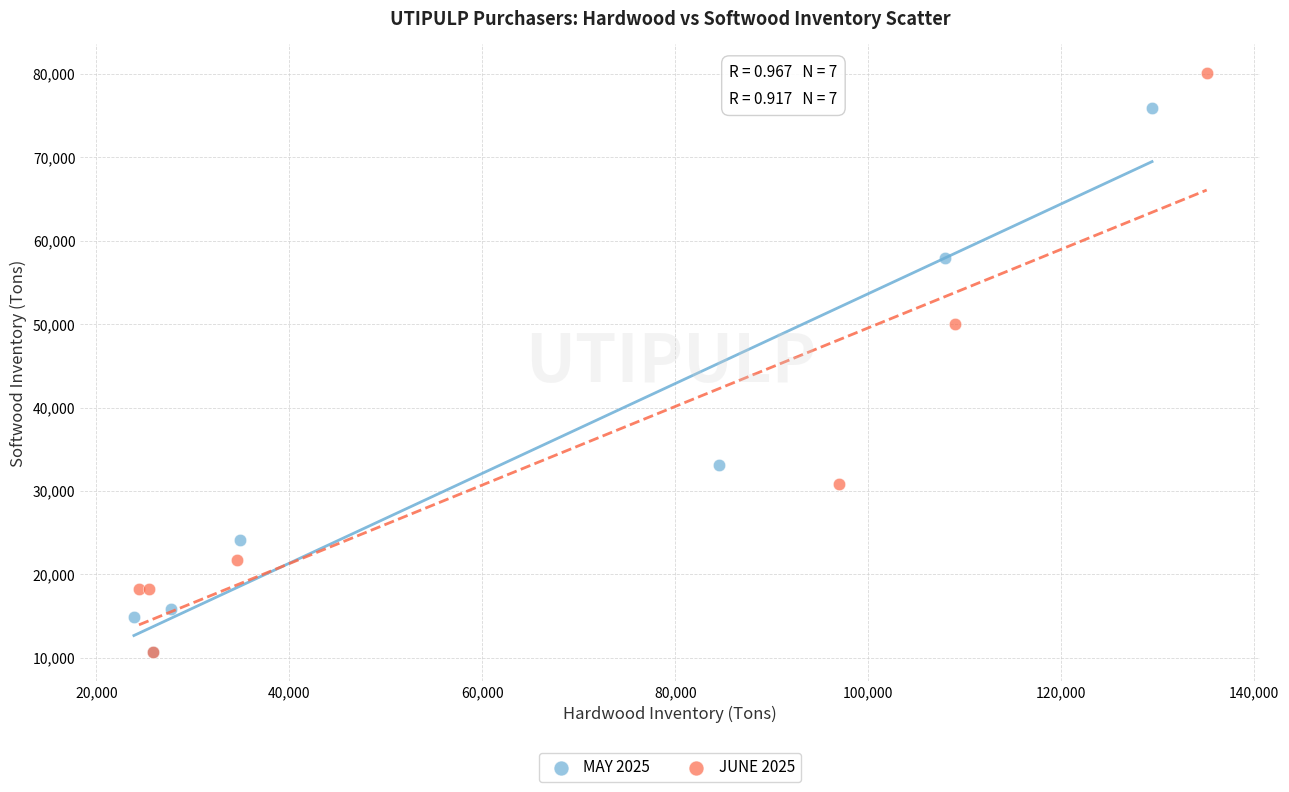

Which series reaches the maximum Y coordinate?

JUNE 2025